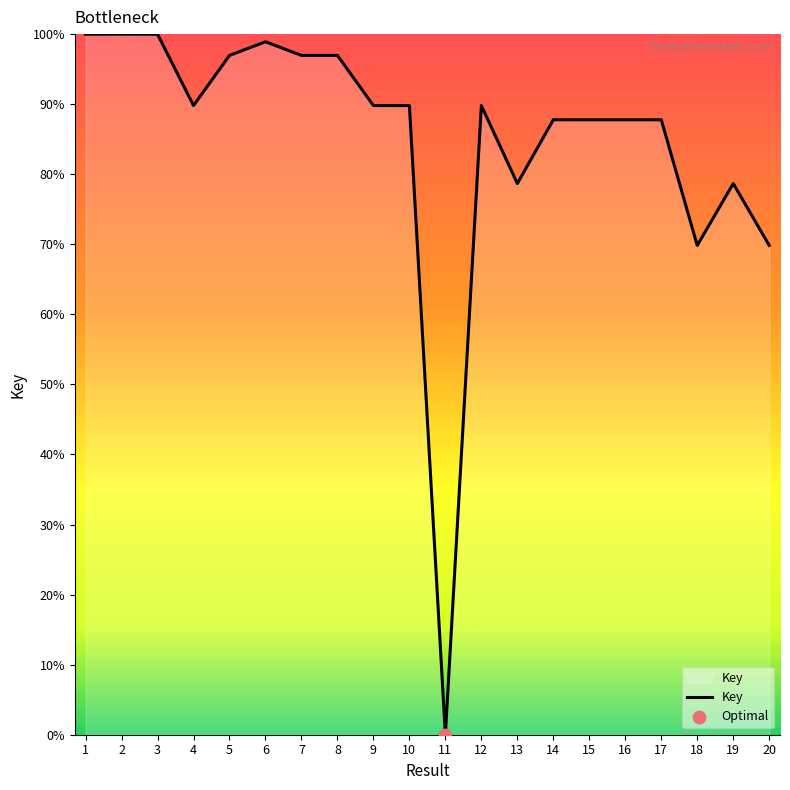

What is the ratio of the value at 3 to the value at 17?

1.1